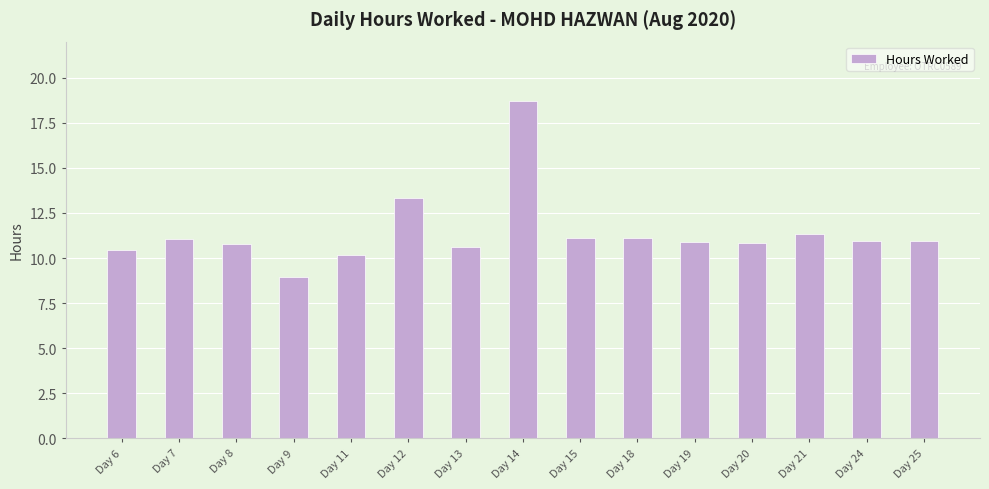

What is the minimum value shown in the chart?

9.0